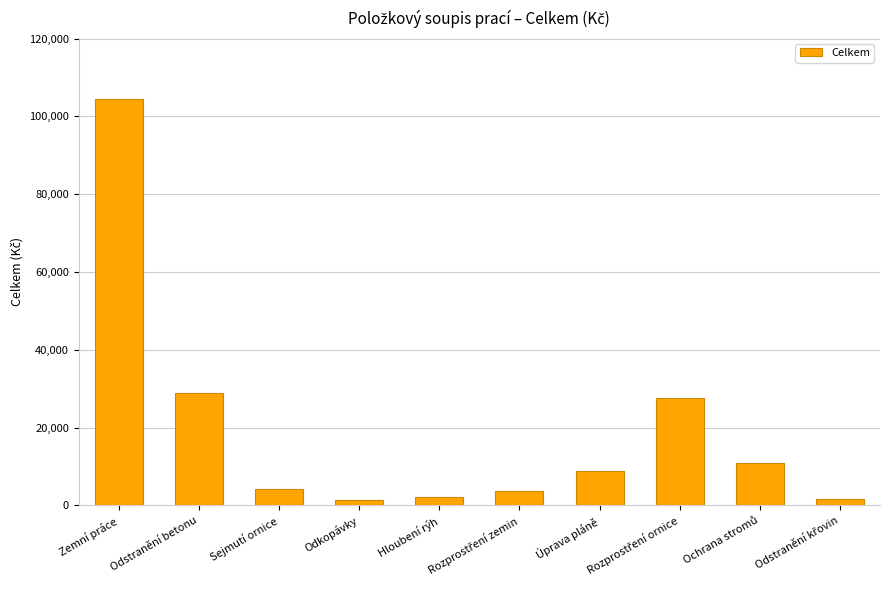

What is the sum of all values?

194195.3